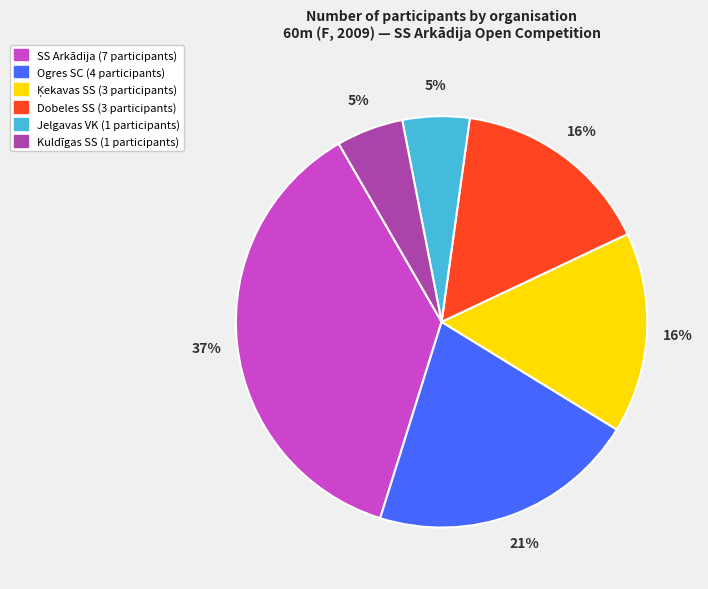

The Jelgavas VK slice represents 1% of the pie. True or false?

False